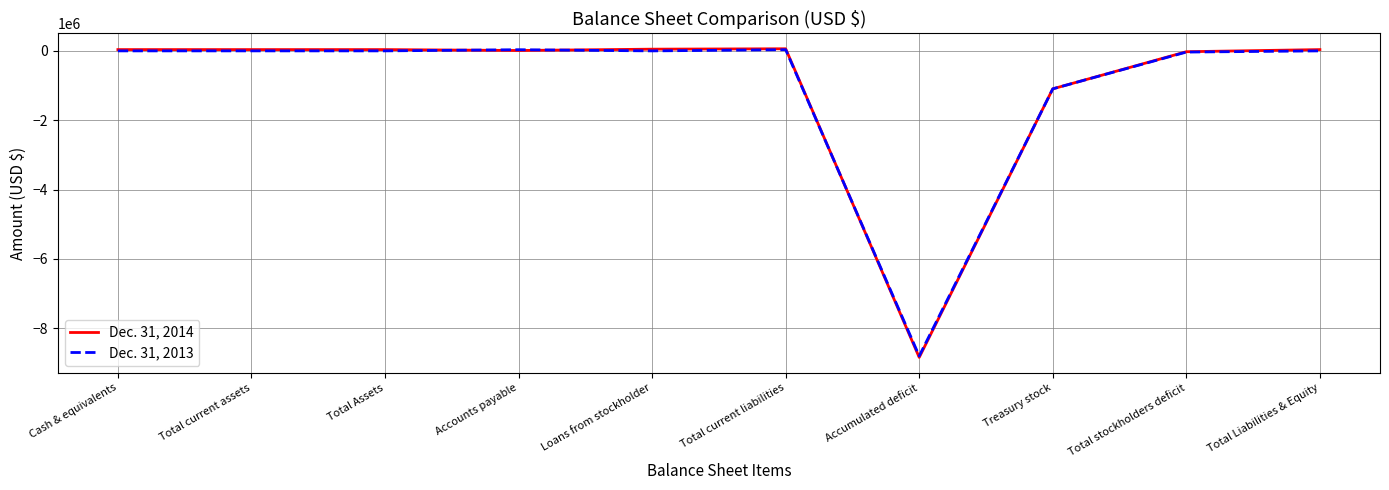

Is it true that Dec. 31, 2013 equals 0 at Loans from stockholder?

True